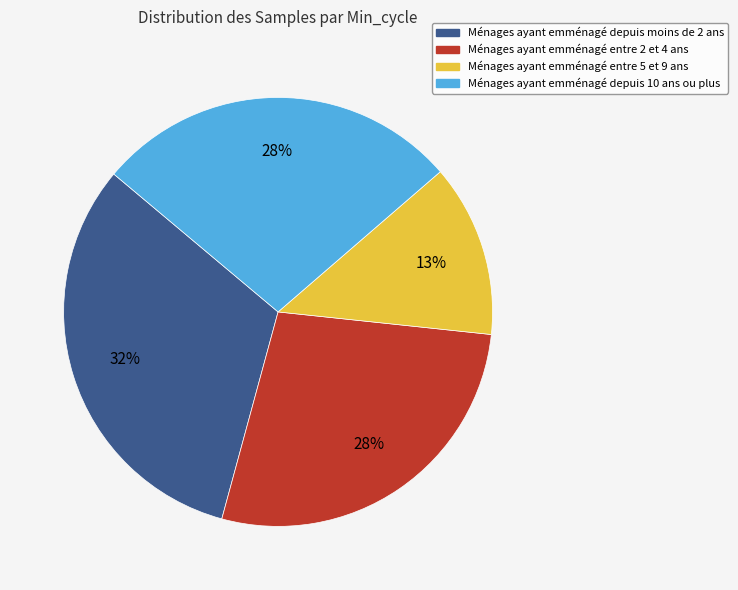

To the nearest percent, what is the average slice percentage?

25%